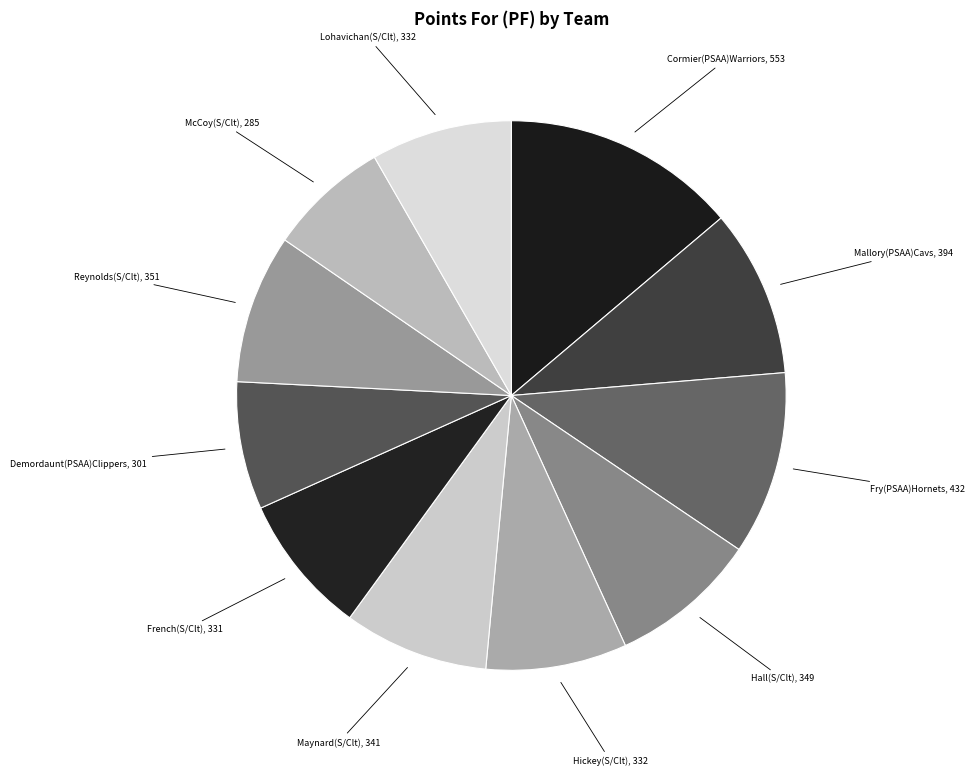

Approximately how many times larger is the value at Lohavichan(S/Clt) compared to Mallory(PSAA)Cavs?

0.8